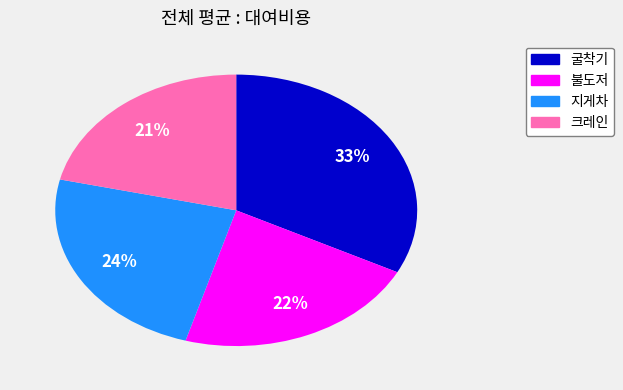

Rank the categories by value from lowest to highest.

크레인, 불도저, 지게차, 굴착기